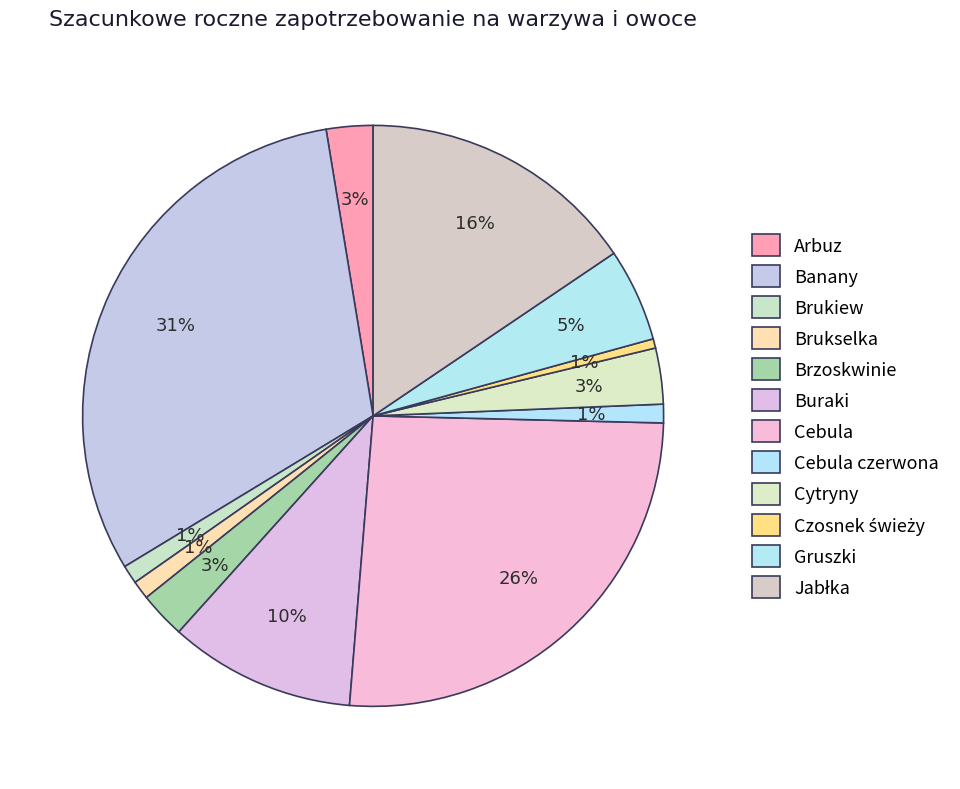

Rank the categories by value from lowest to highest.

Czosnek świeży, Brukiew, Brukselka, Cebula czerwona, Arbuz, Brzoskwinie, Cytryny, Gruszki, Buraki, Jabłka, Cebula, Banany